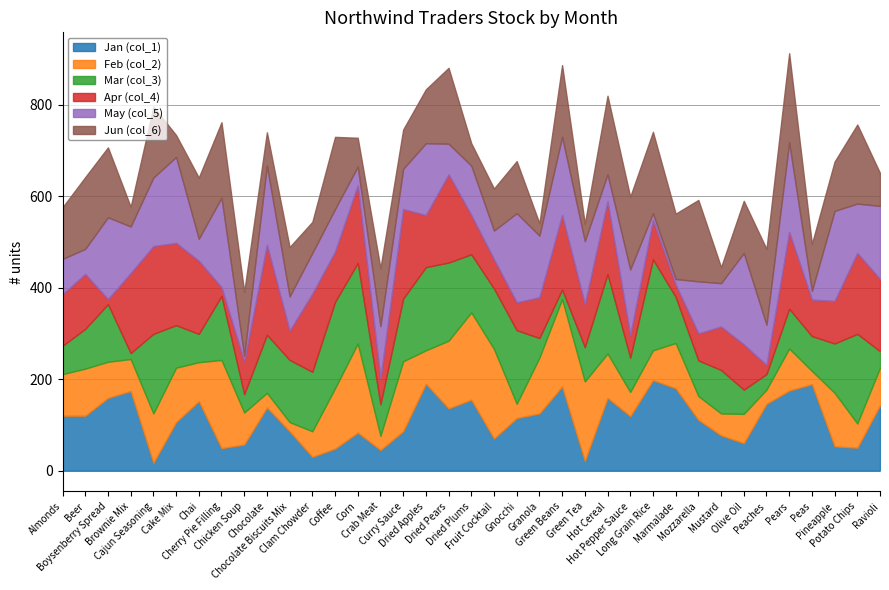

Which series has the largest range (max minus min)?

May (col_5)